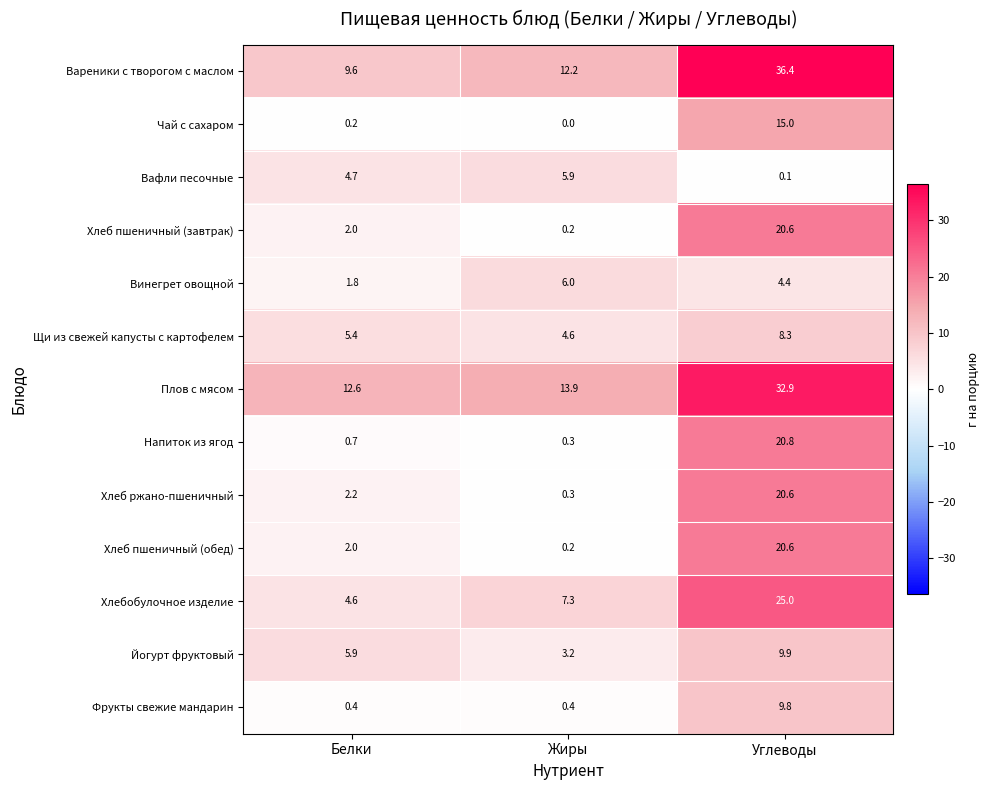

List the labels in order of Хлеб пшеничный (обед) value, largest first.

Углеводы, Белки, Жиры